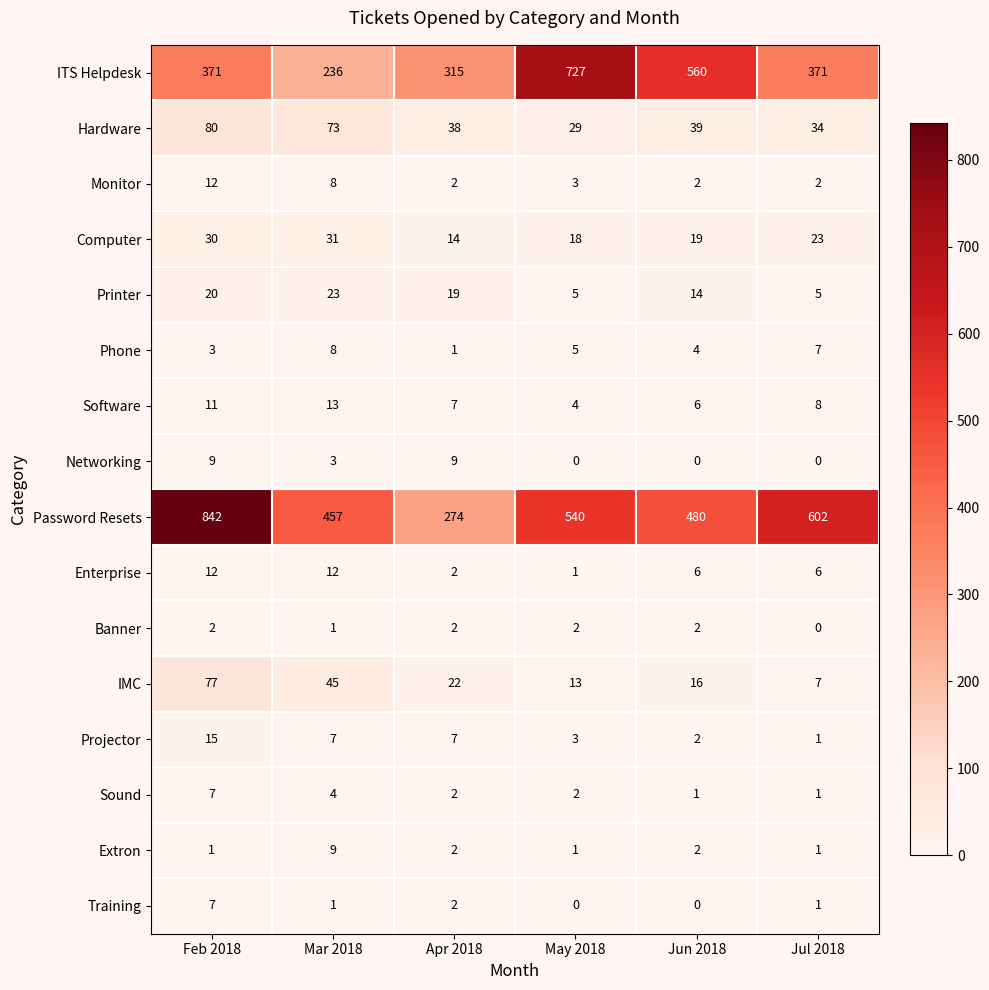

How many categories are shown in the chart?

6